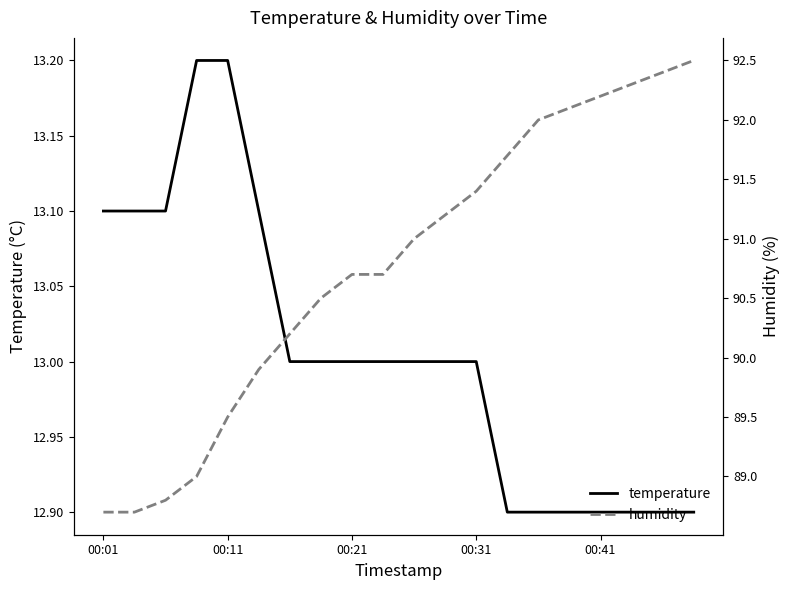

How many lines are shown in the chart?

2